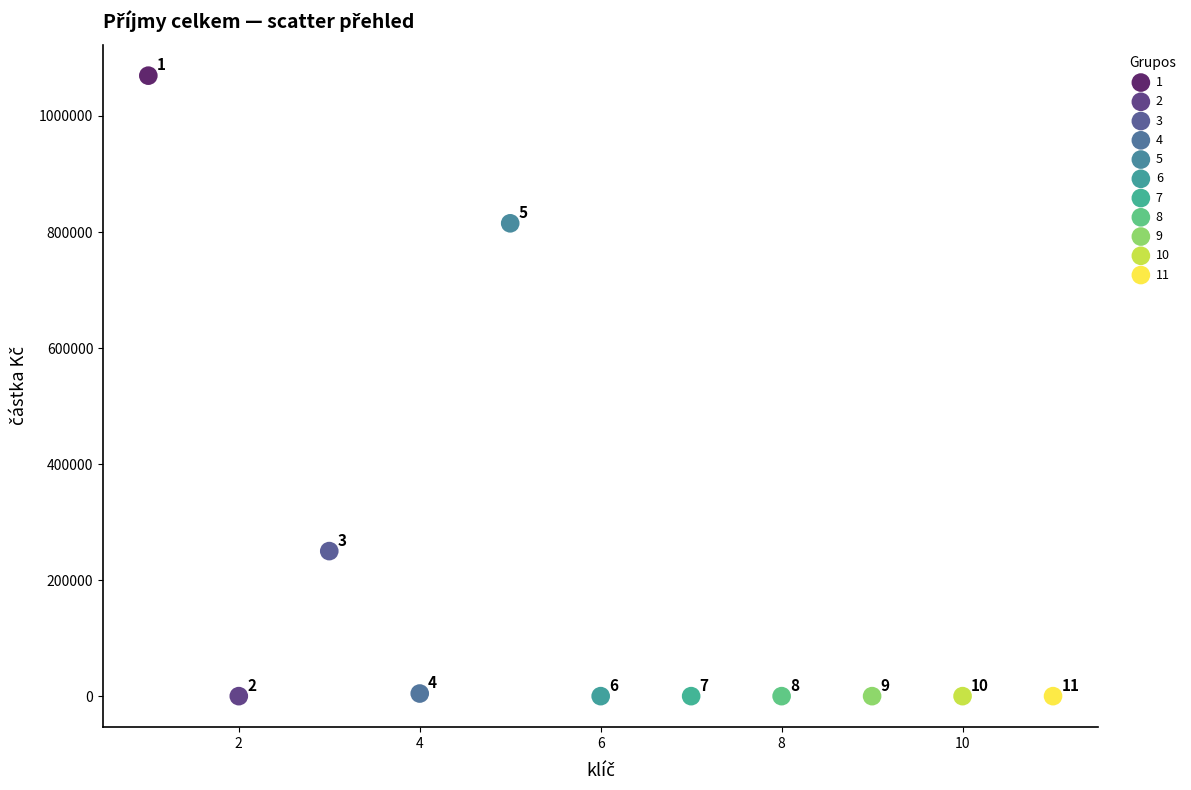

What are all the series names shown in the legend?

1, 2, 3, 4, 5, 6, 7, 8, 9, 10, 11